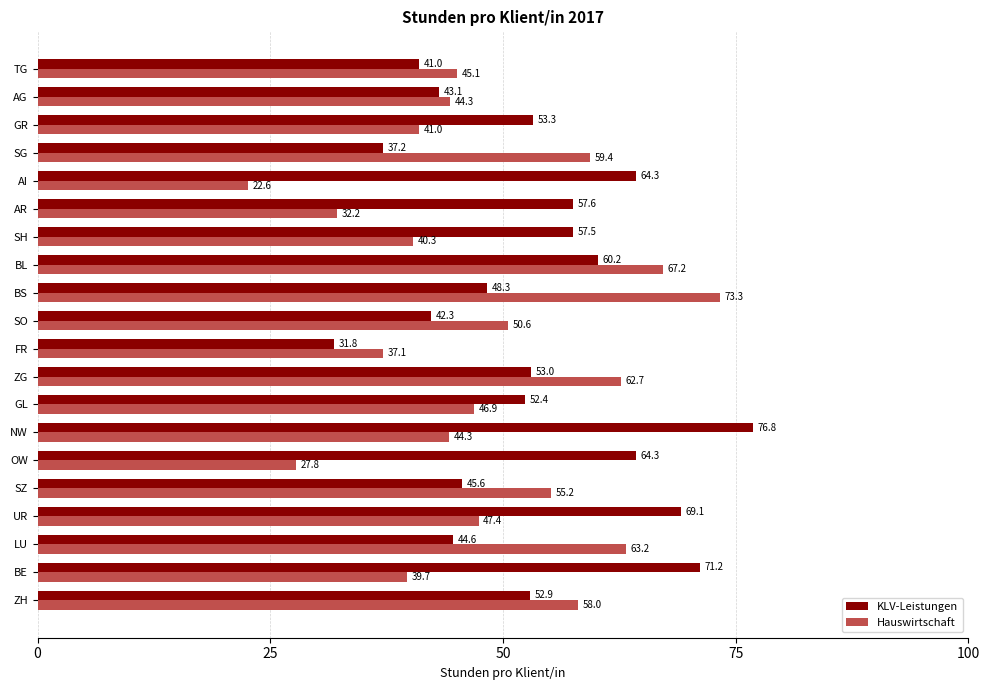

Which label corresponds to the largest value in the chart?

NW